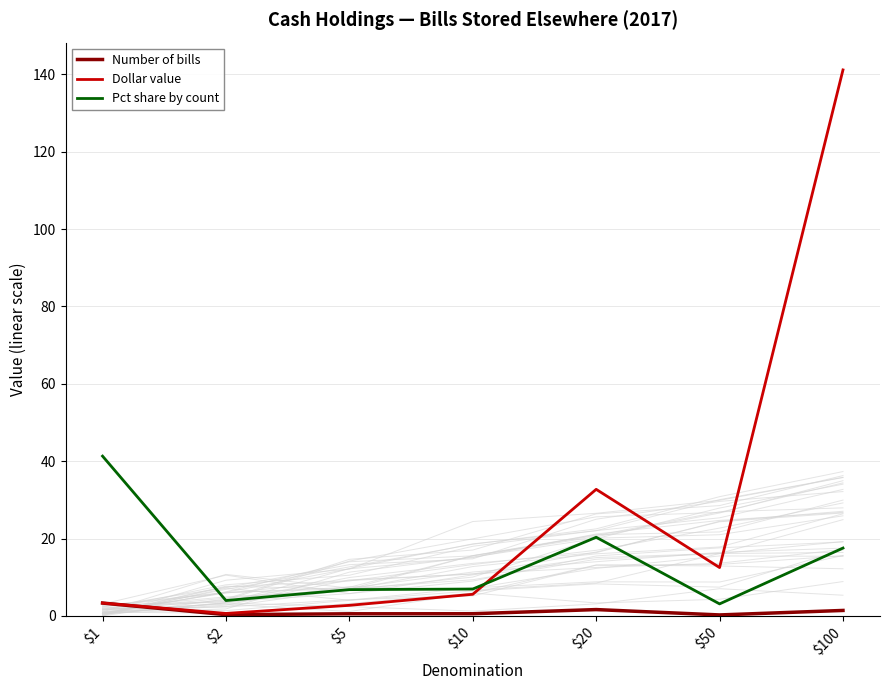

At how many categories does at least one series exceed 80?

1